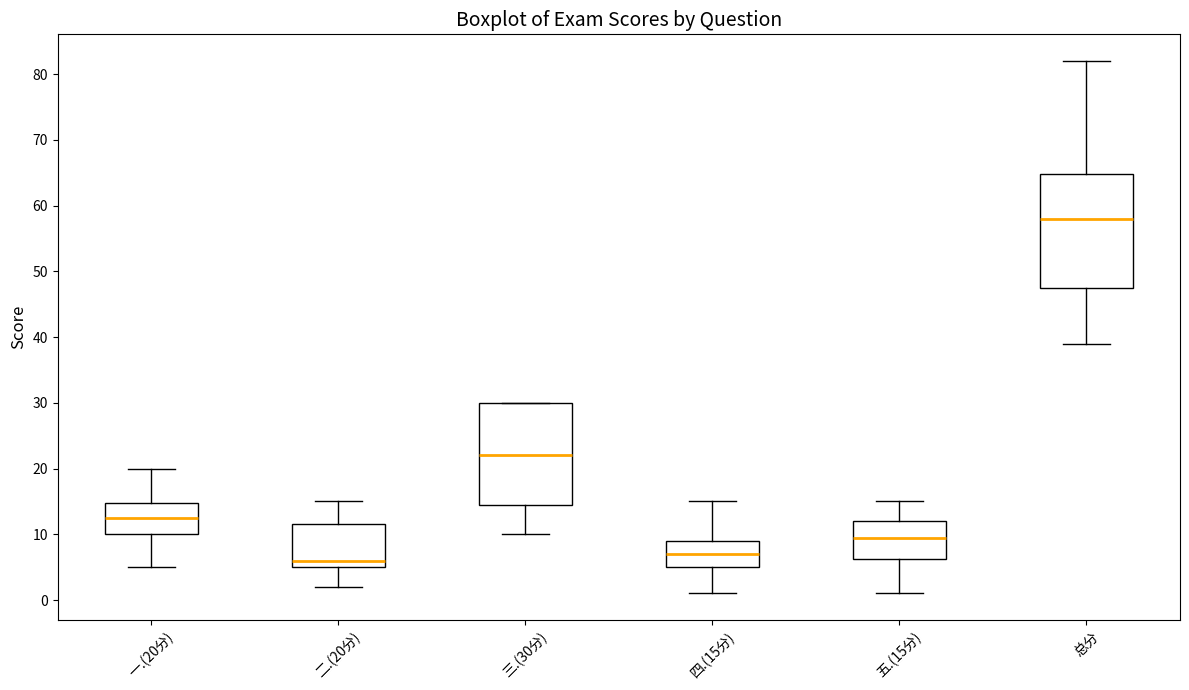

Which box has the highest median line?

总分